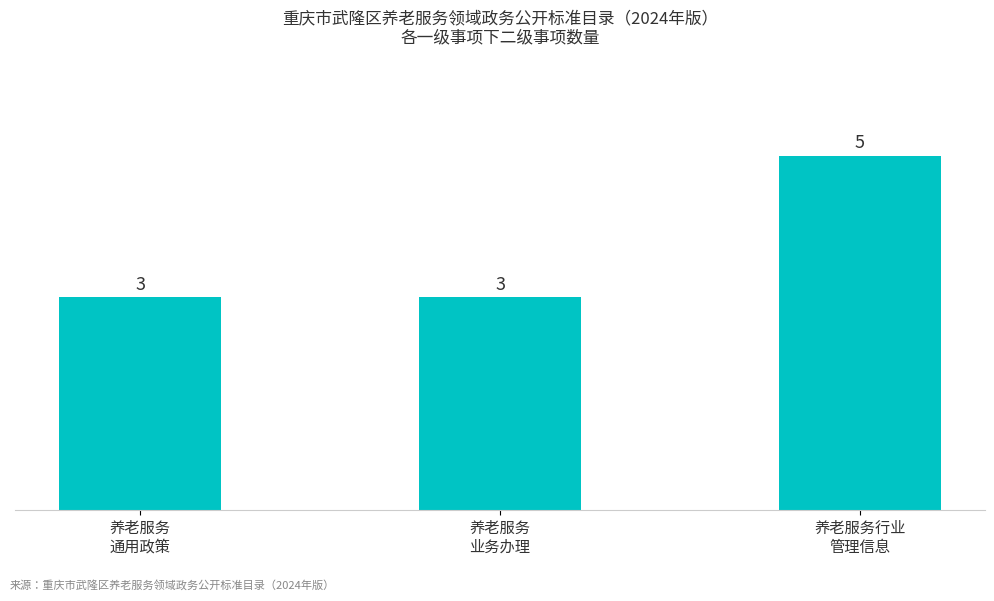

What is the maximum value shown in the chart?

5